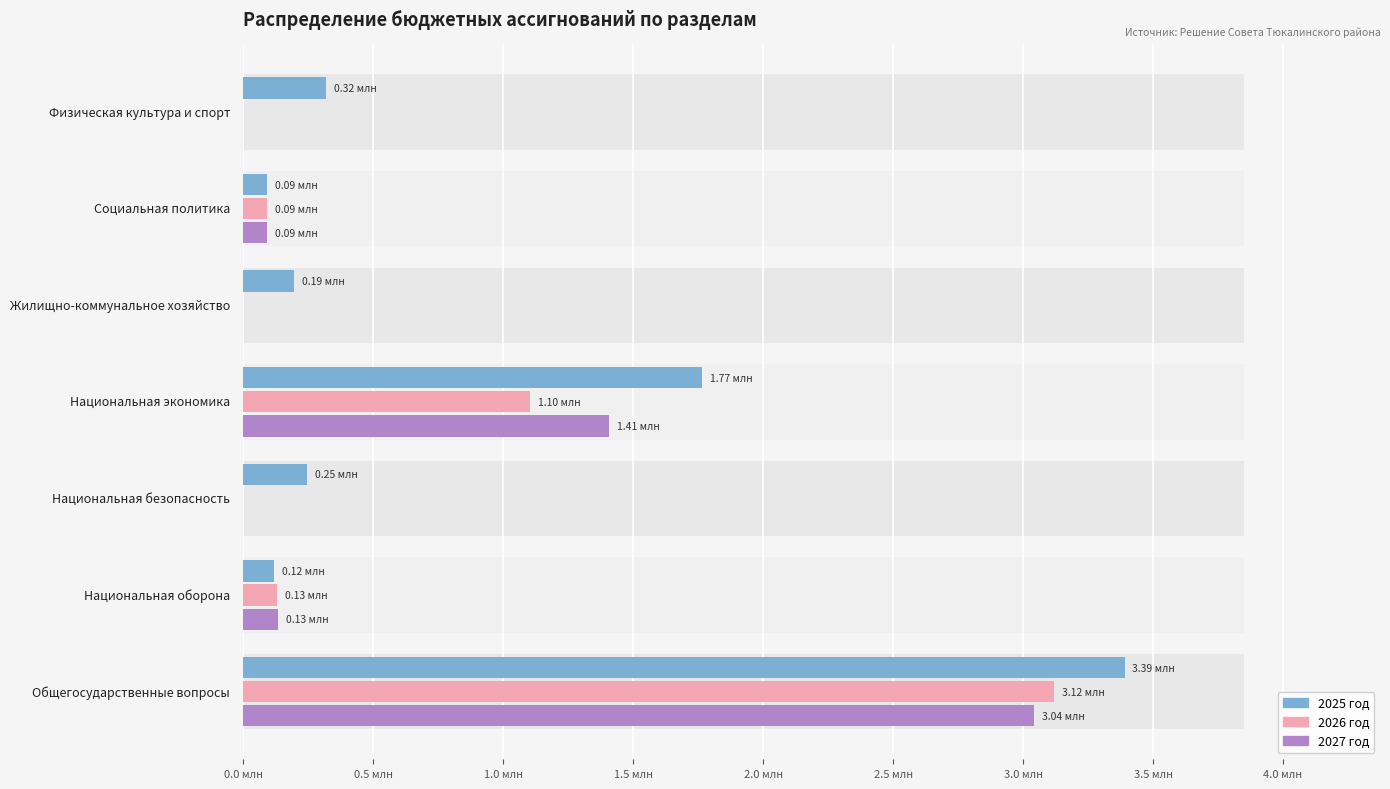

Is it true that 2025 год equals 246434.2 at 1.0 млн?

True